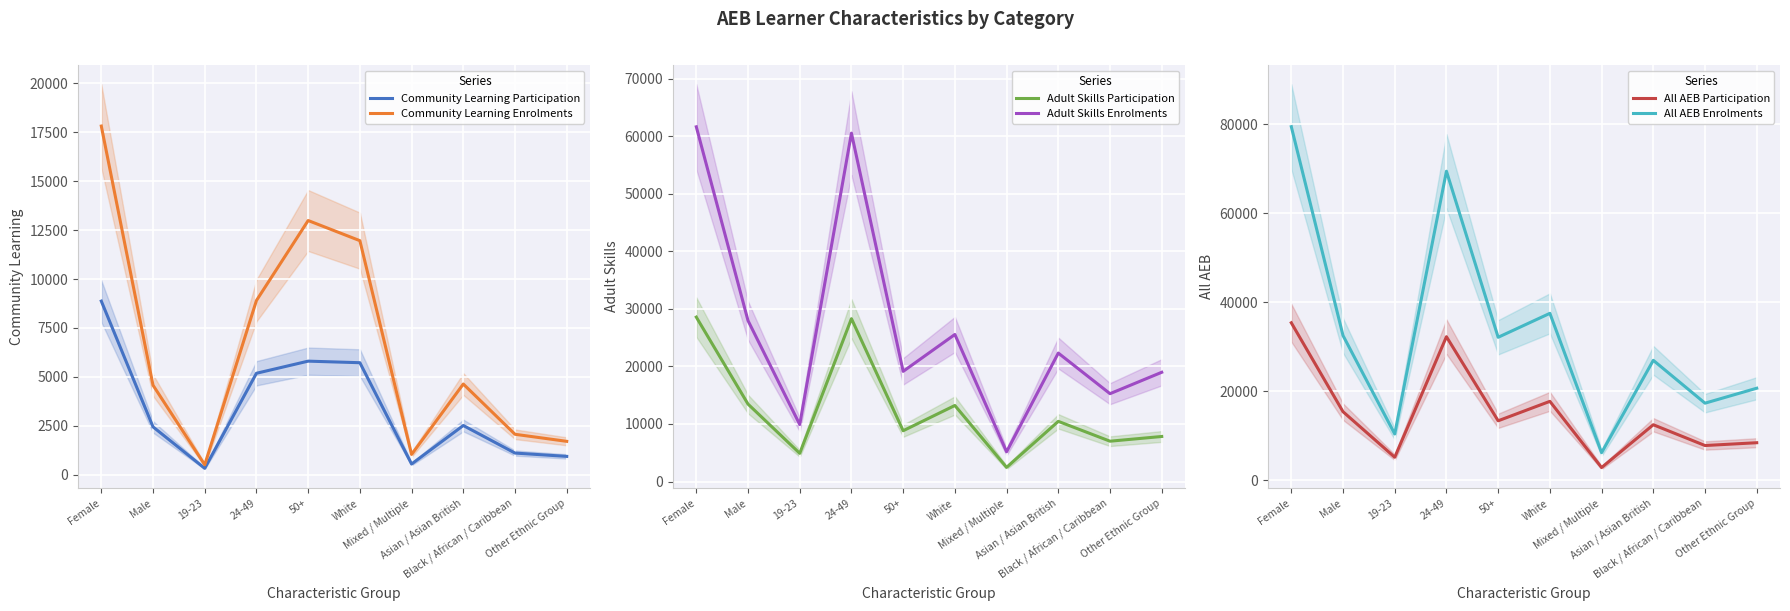

What are all the series names shown in the legend?

Community Learning Participation, Community Learning Enrolments, Adult Skills Participation, Adult Skills Enrolments, All AEB Participation, All AEB Enrolments